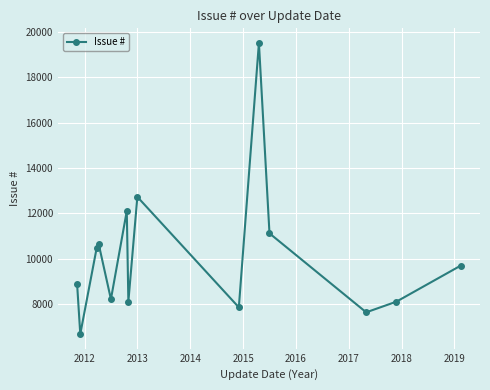

How many lines are shown in the chart?

1